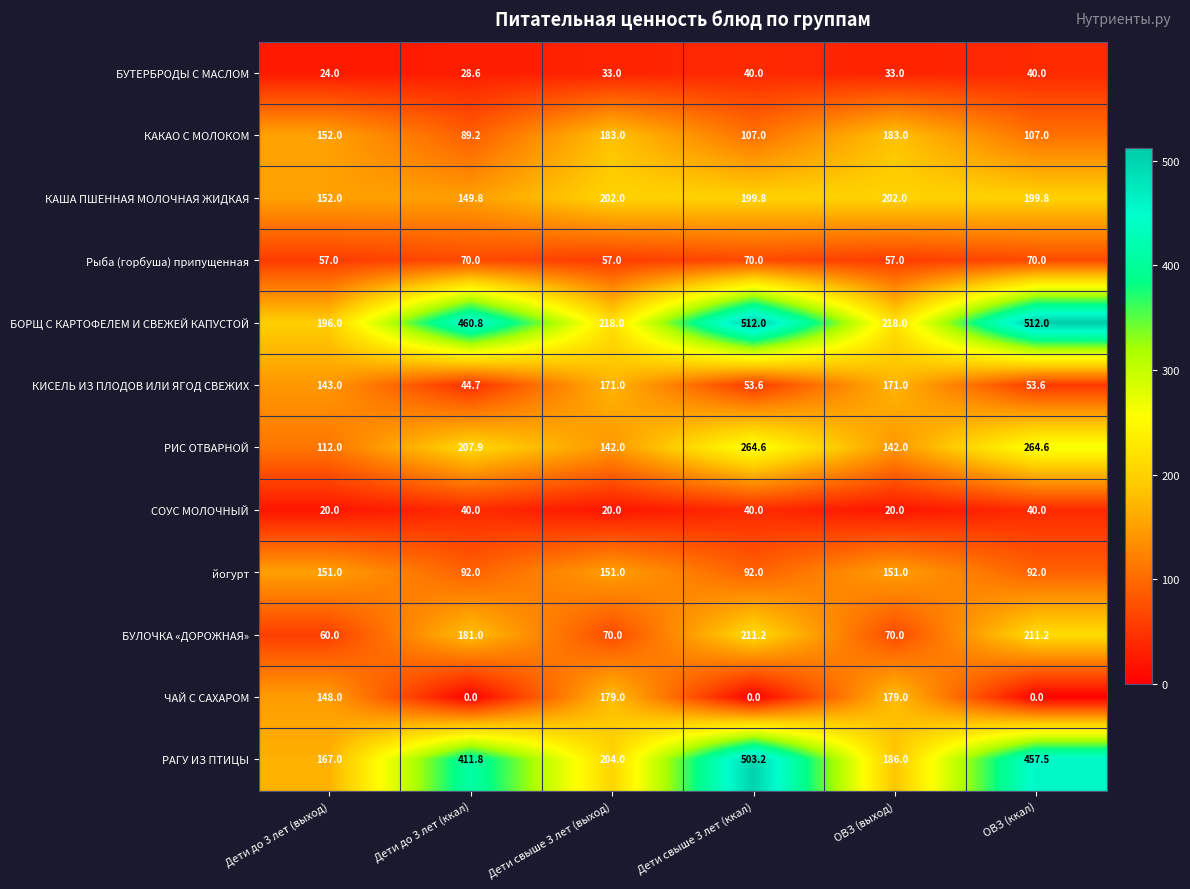

How many values in the РИС ОТВАРНОЙ series exceed 207?

3